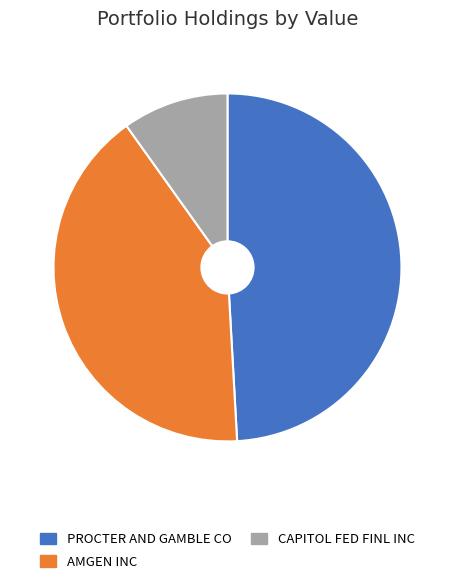

Which slice is the smallest?

CAPITOL FED FINL INC